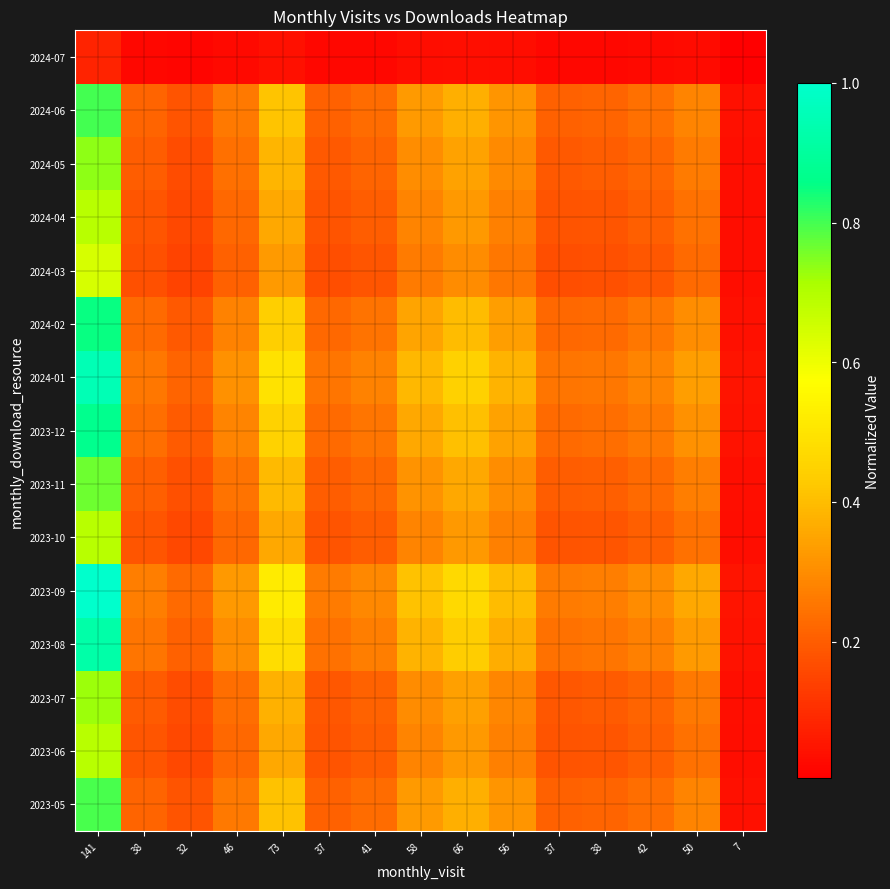

List the series in order of their peak value, lowest first.

2024-07, 2024-03, 2023-06, 2023-10, 2024-04, 2023-07, 2024-05, 2023-11, 2023-05, 2024-06, 2024-02, 2023-12, 2023-08, 2024-01, 2023-09